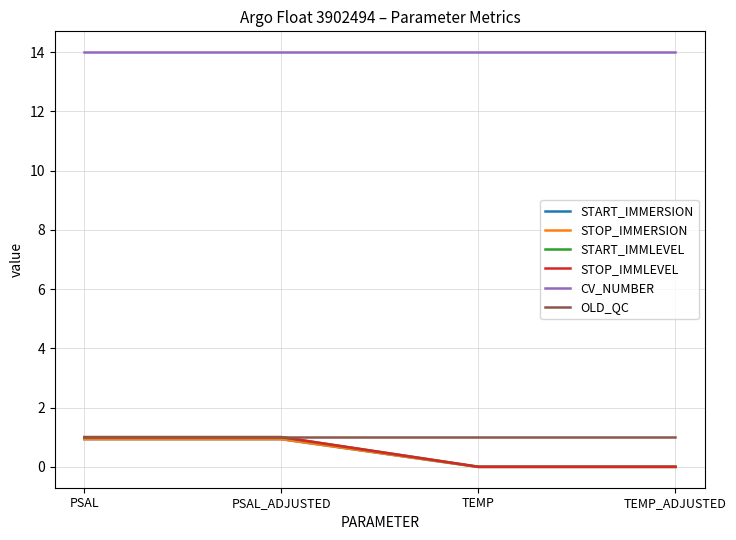

What is the highest value of the CV_NUMBER series?

14.0